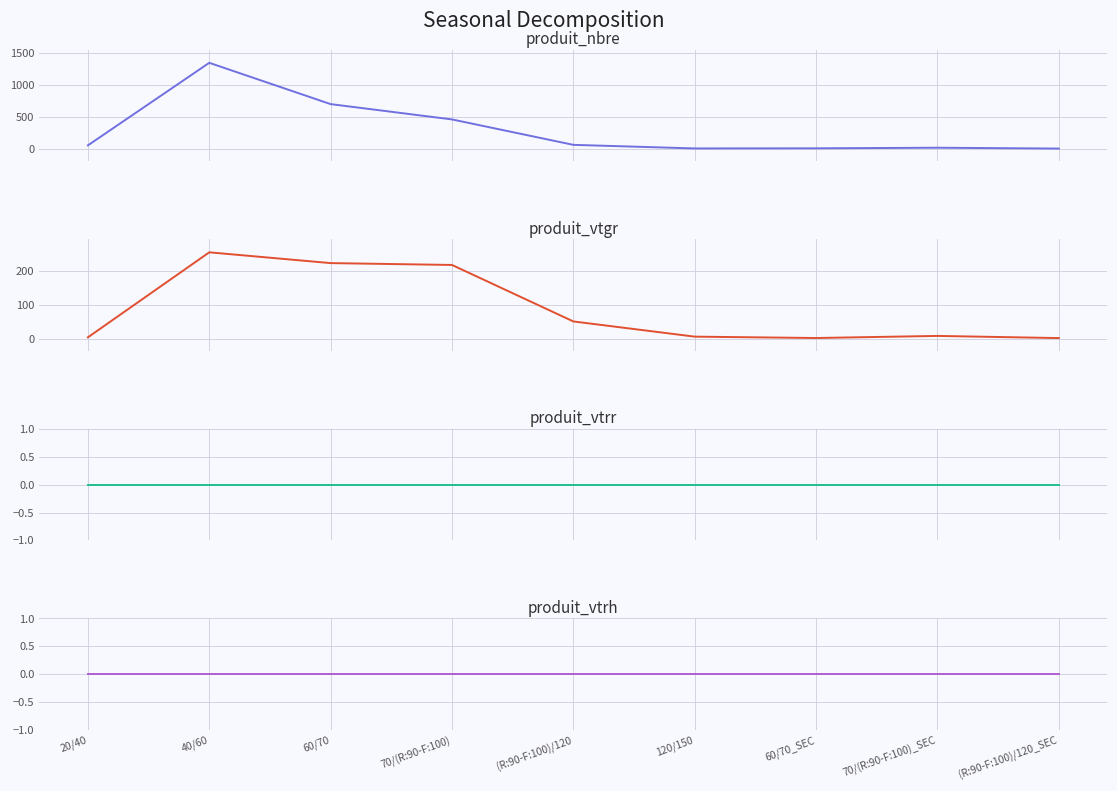

List the series in order of their peak value, highest first.

produit_nbre, produit_vtgr, produit_vtrr, produit_vtrh